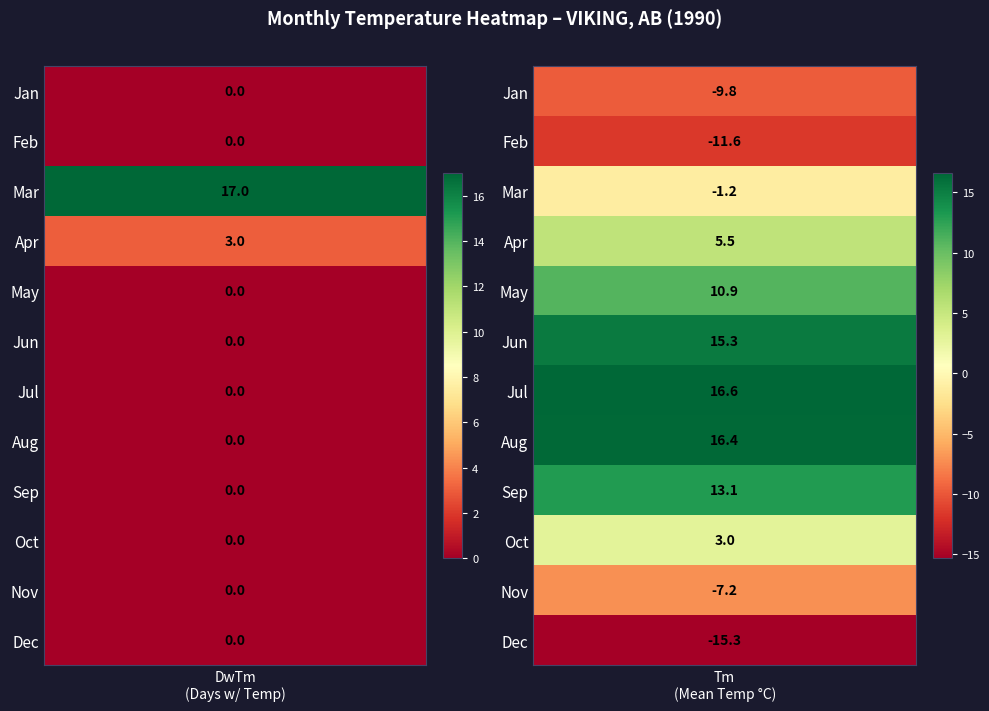

What is the greatest value displayed?

17.0